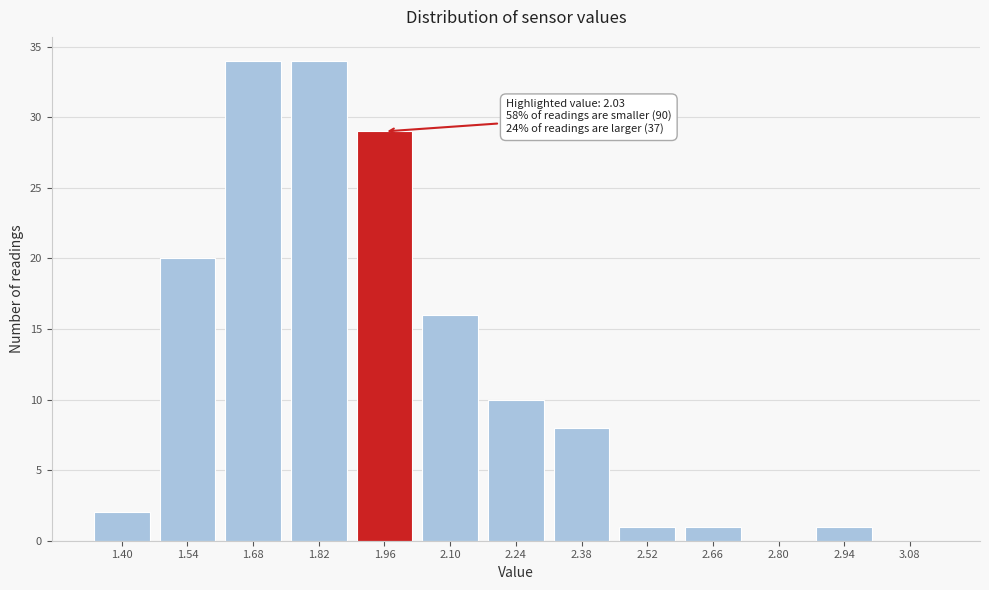

Reading right to left, list all the values displayed in this chart.

3.08=0	2.94=1	2.80=0	2.66=1	2.52=1	2.38=8	2.24=10	2.10=16	1.96=29	1.82=34	1.68=34	1.54=20	1.40=2